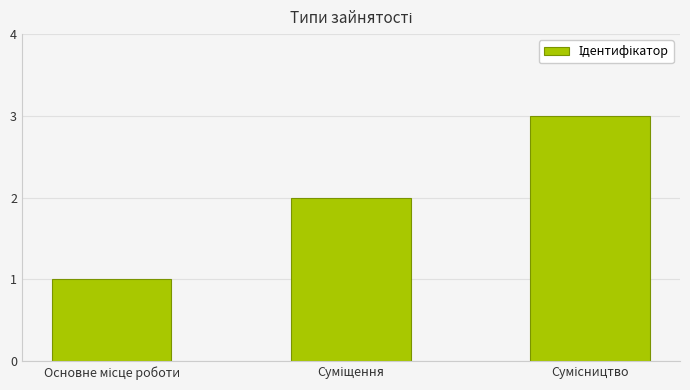

Are the bars horizontal?

No